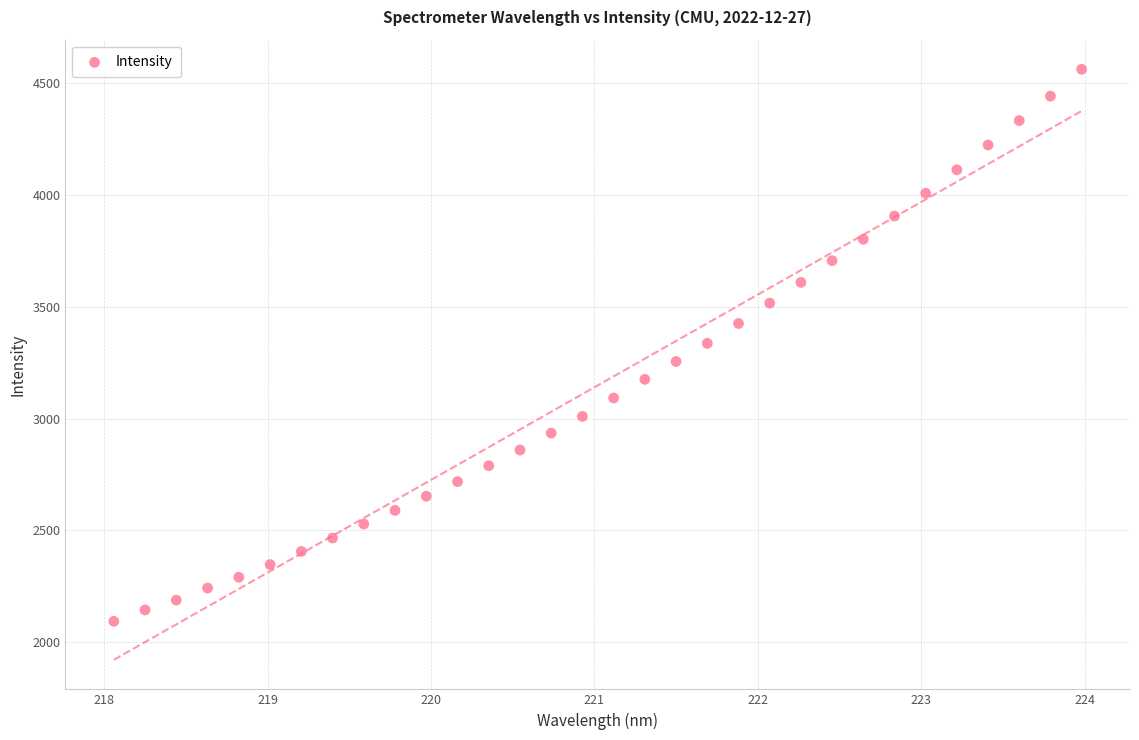

What is the range of X values (max minus min)?

5.9